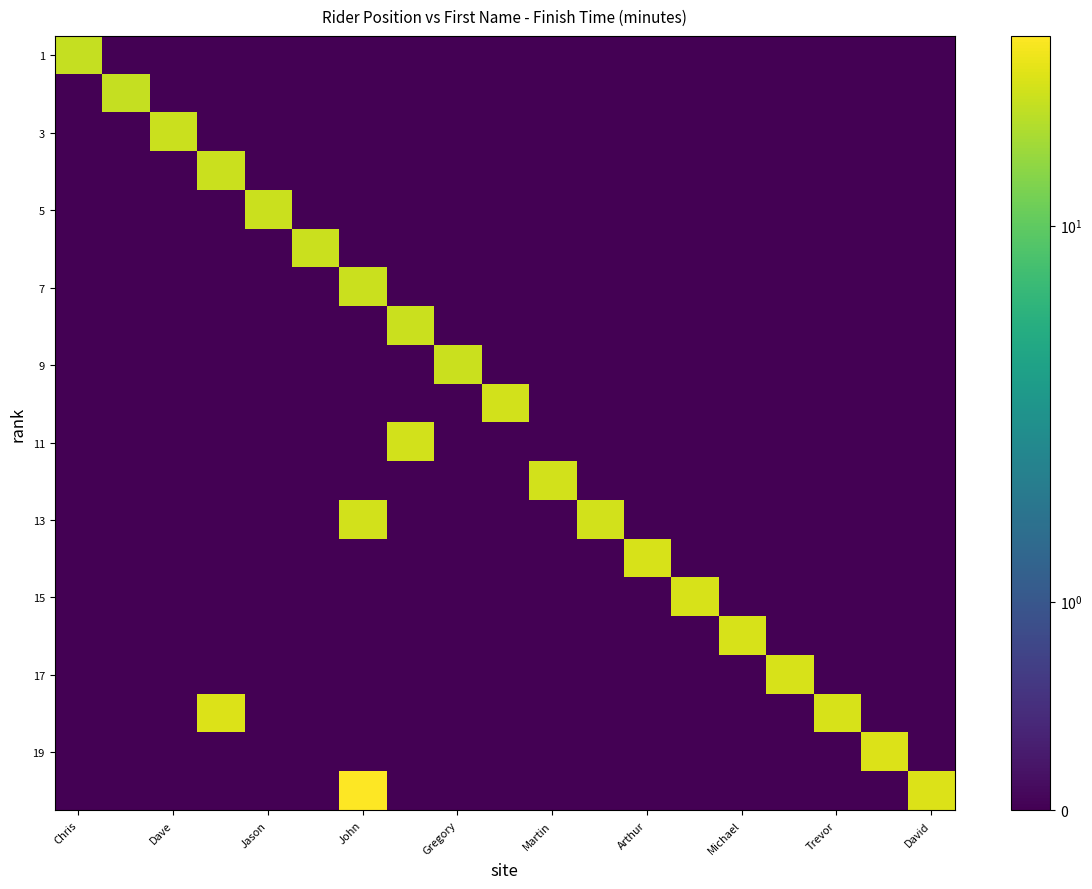

How many series are shown in this chart?

20